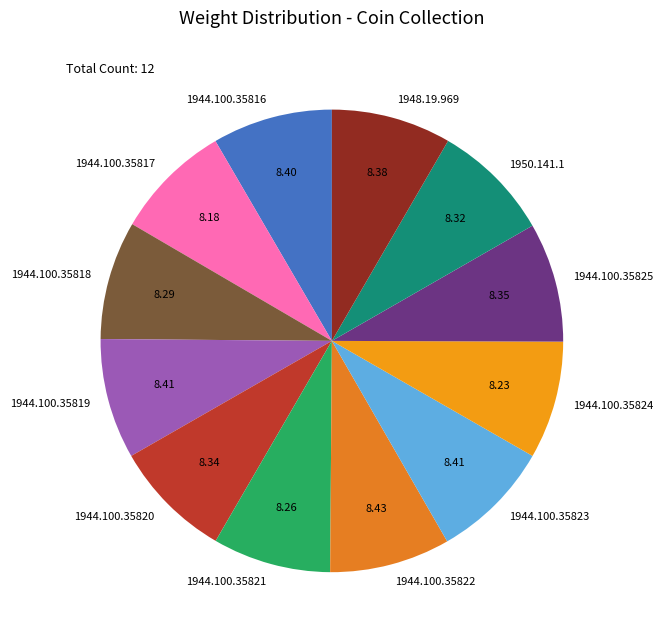

Is the sum of 1944.100.35823 and 1950.141.1 greater than half?

No